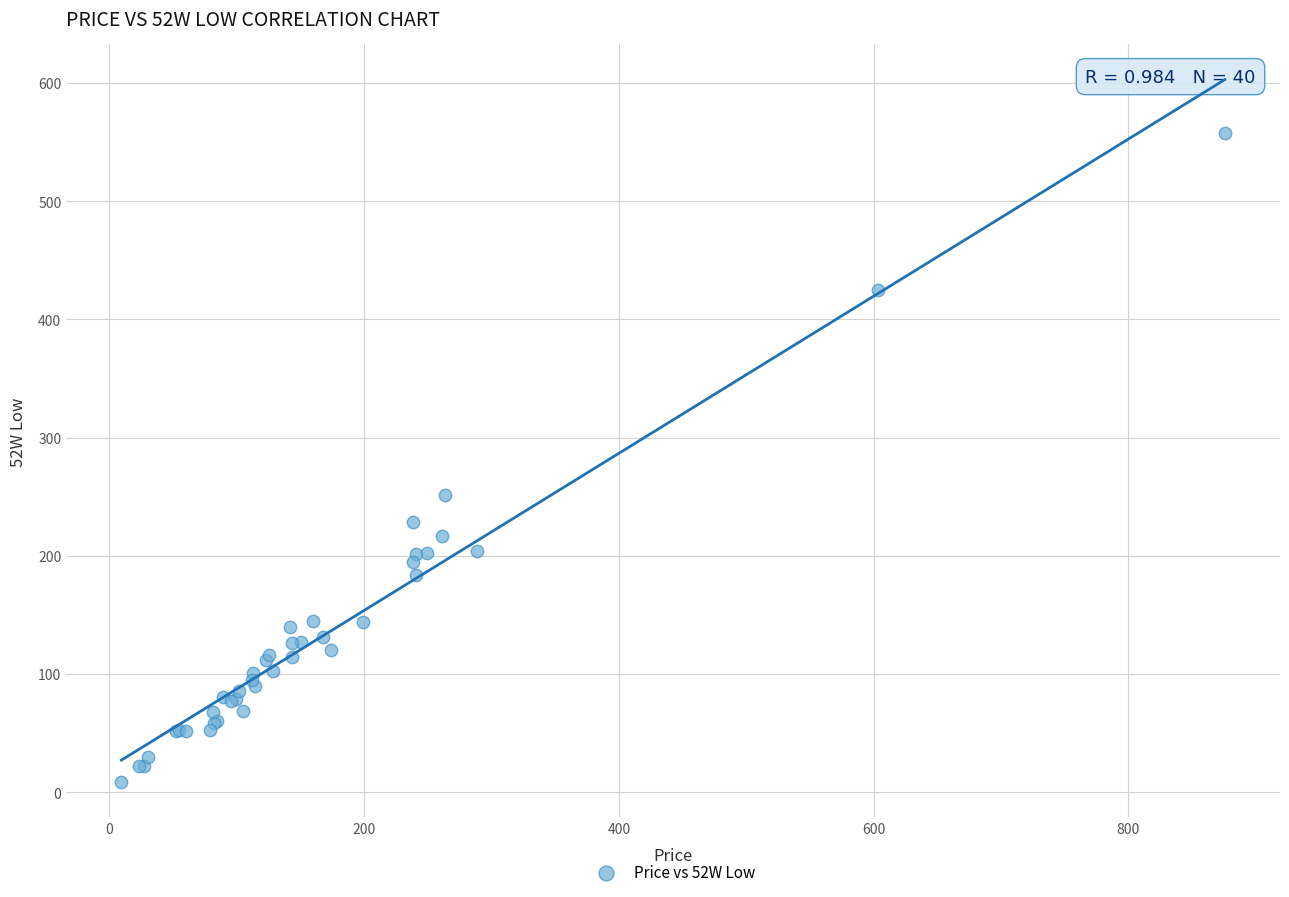

What Y value in the scatter plot is closest to 283?

251.6